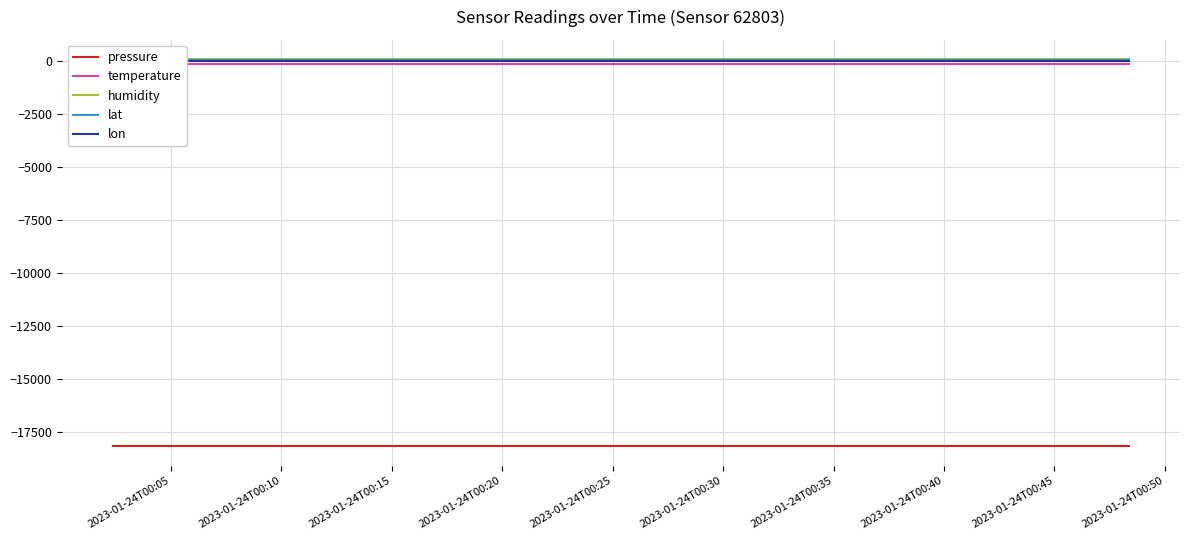

What is the value of the pressure point at the 16th from the left?

-18184.5